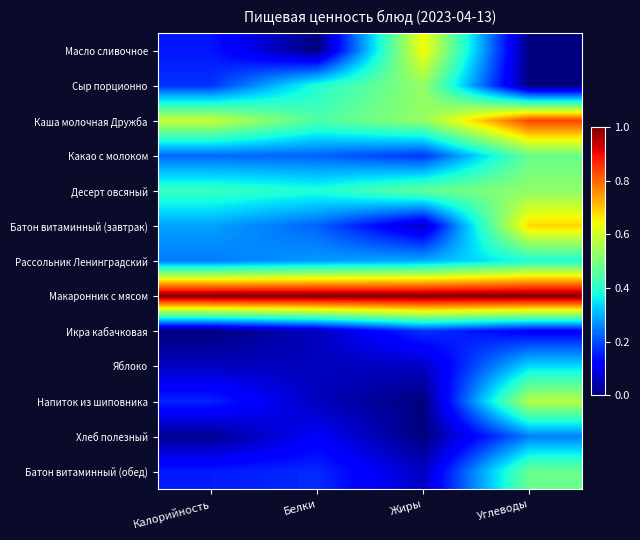

List the series in order of their peak value, lowest first.

Икра кабачковая, Хлеб полезный, Яблоко, Рассольник Ленинградский, Какао с молоком, Батон витаминный (обед), Десерт овсяный, Сыр порционно, Напиток из шиповника, Масло сливочное, Батон витаминный (завтрак), Каша молочная Дружба, Макаронник с мясом